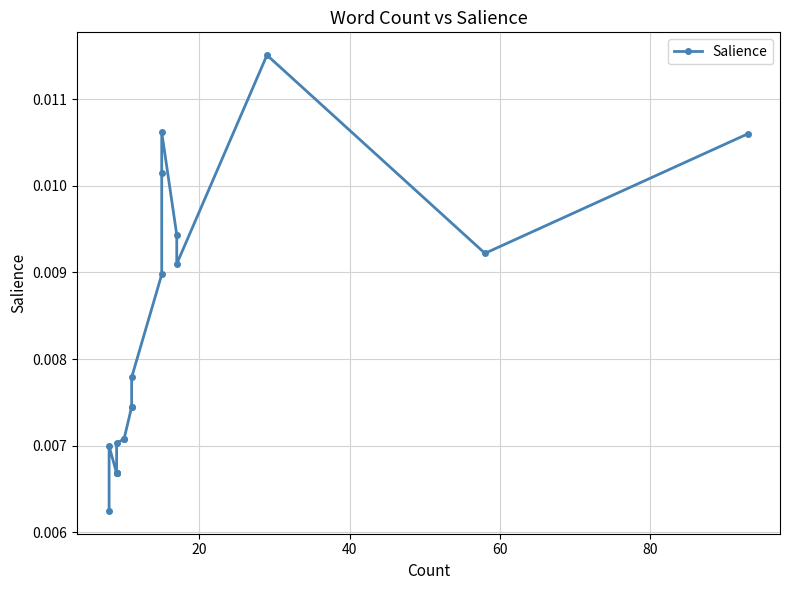

How many values are between 0 and 1?

20